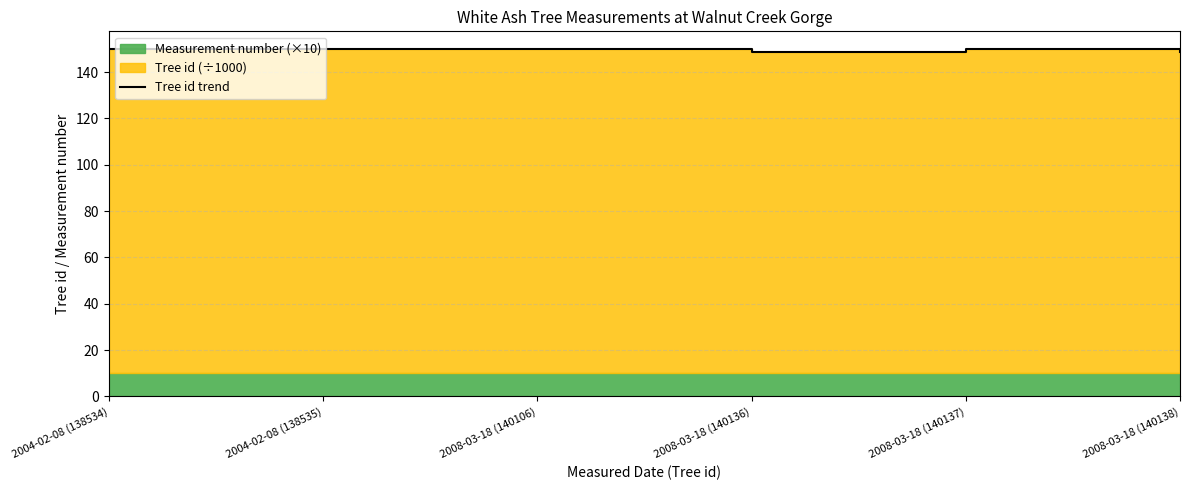

List the labels in order of value, smallest first.

2008-03-18 (140136), 2008-03-18 (140138), 2004-02-08 (138534), 2004-02-08 (138535), 2008-03-18 (140106), 2008-03-18 (140137)